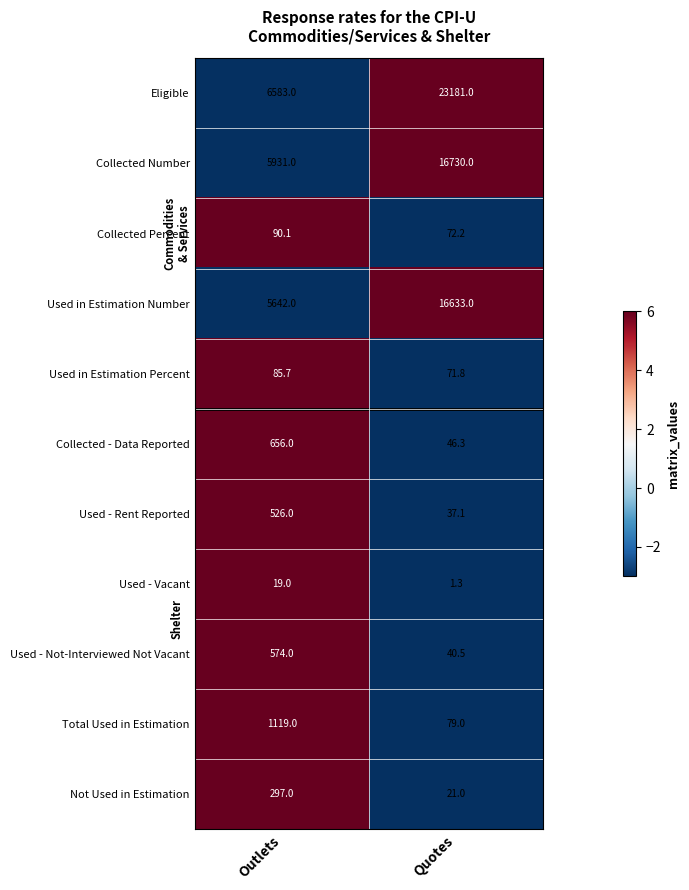

Rank the series by their maximum value, from lowest to highest.

Used - Vacant, Used in Estimation Percent, Collected Percent, Not Used in Estimation, Used - Rent Reported, Used - Not-Interviewed Not Vacant, Collected - Data Reported, Total Used in Estimation, Used in Estimation Number, Collected Number, Eligible